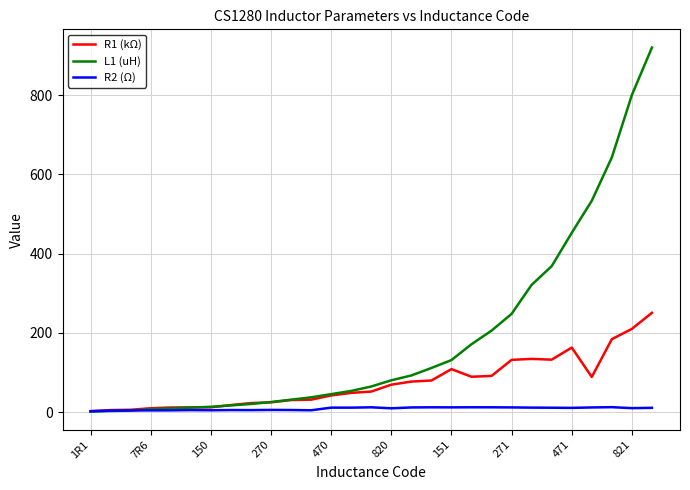

Which series has the largest range (max minus min)?

L1 (uH)